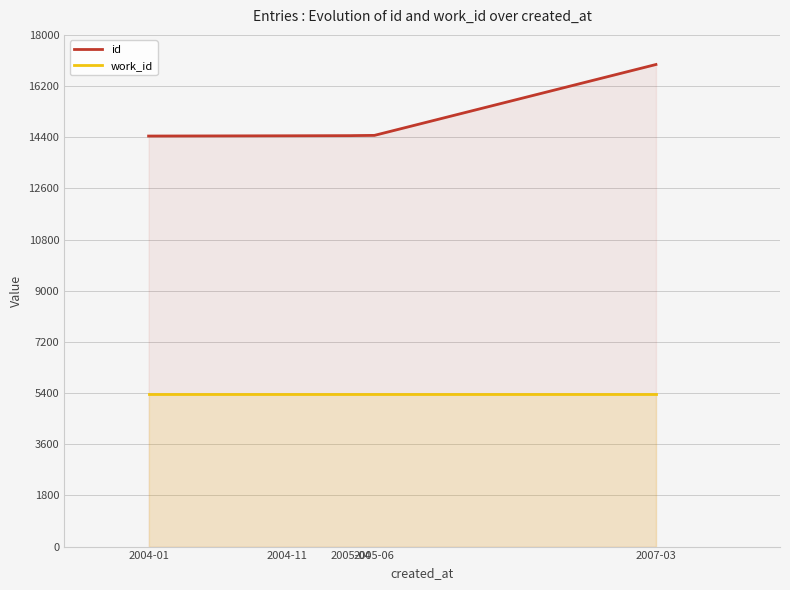

What is the minimum value shown in the chart?

5366